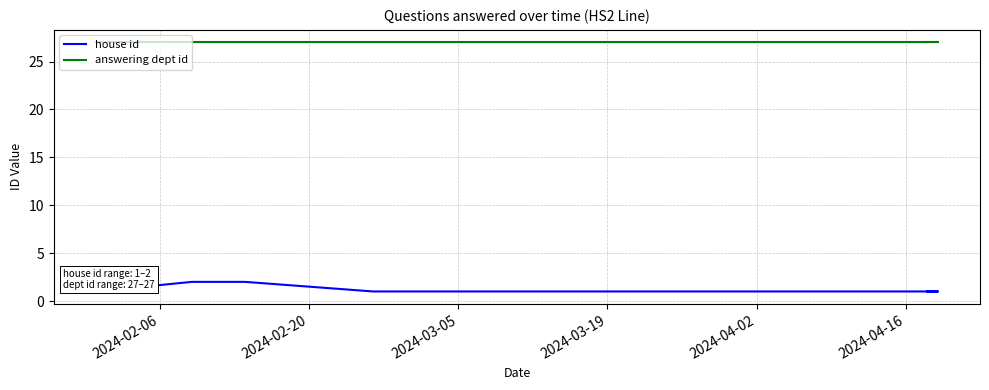

Is the value of answering dept id at 2024-03-05 greater than the value of house id at 9?

Yes